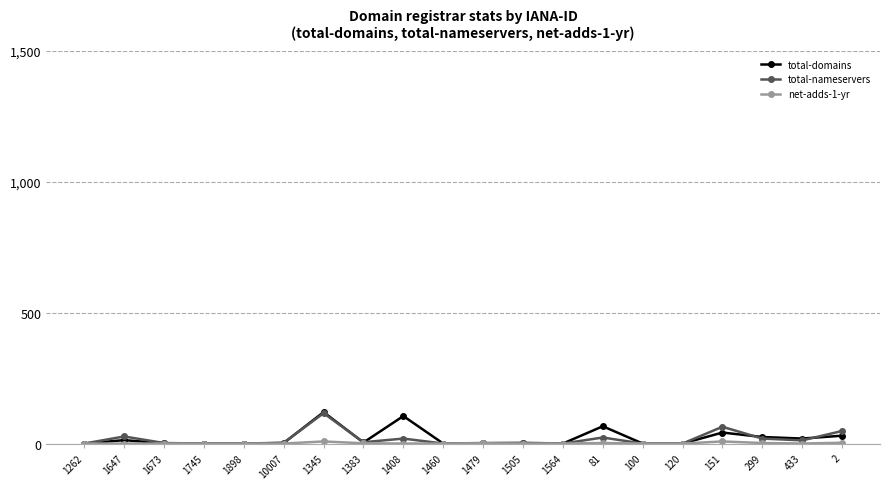

Count the number of data series in this chart.

3